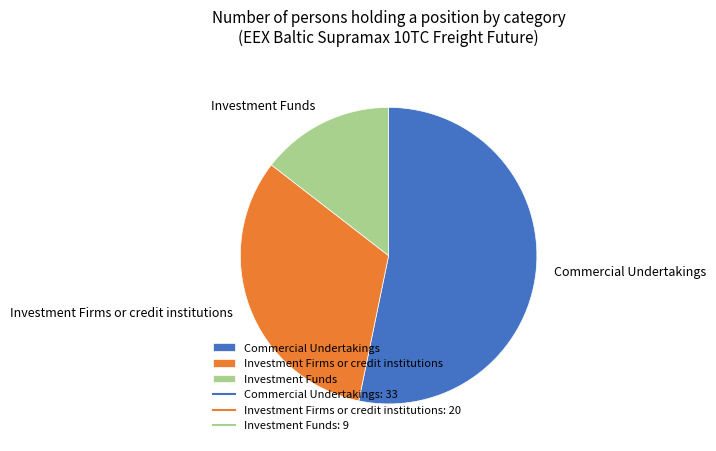

Do Investment Firms or credit institutions and Commercial Undertakings together represent more than half of the pie?

Yes